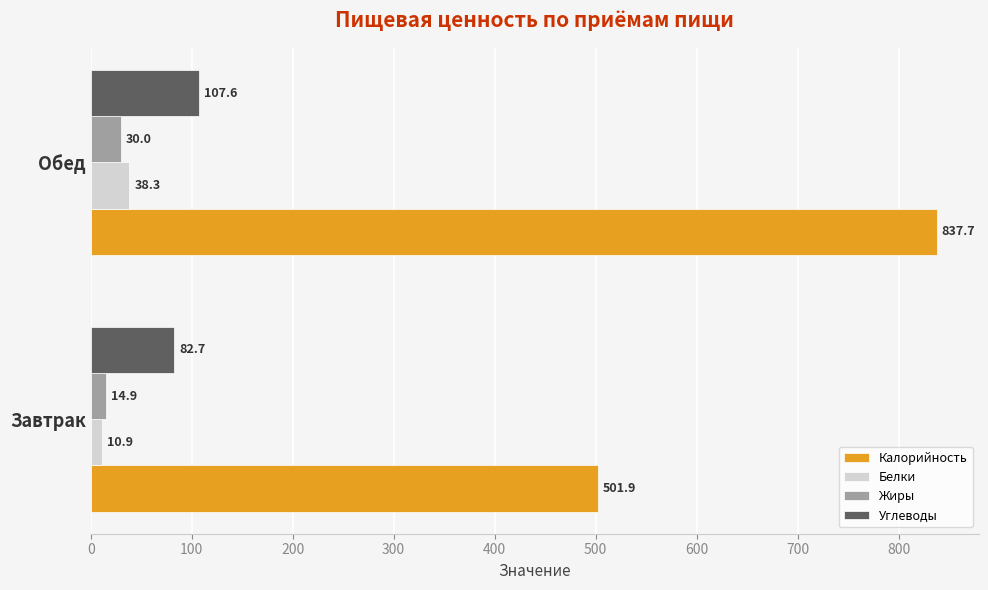

What are all the series names shown in the legend?

Калорийность, Белки, Жиры, Углеводы